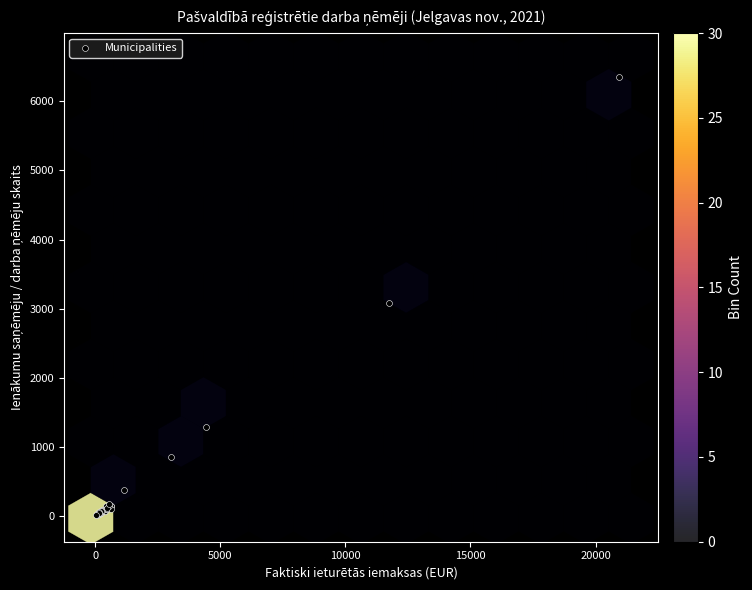

What Y value in the scatter plot is closest to 3184?

3078